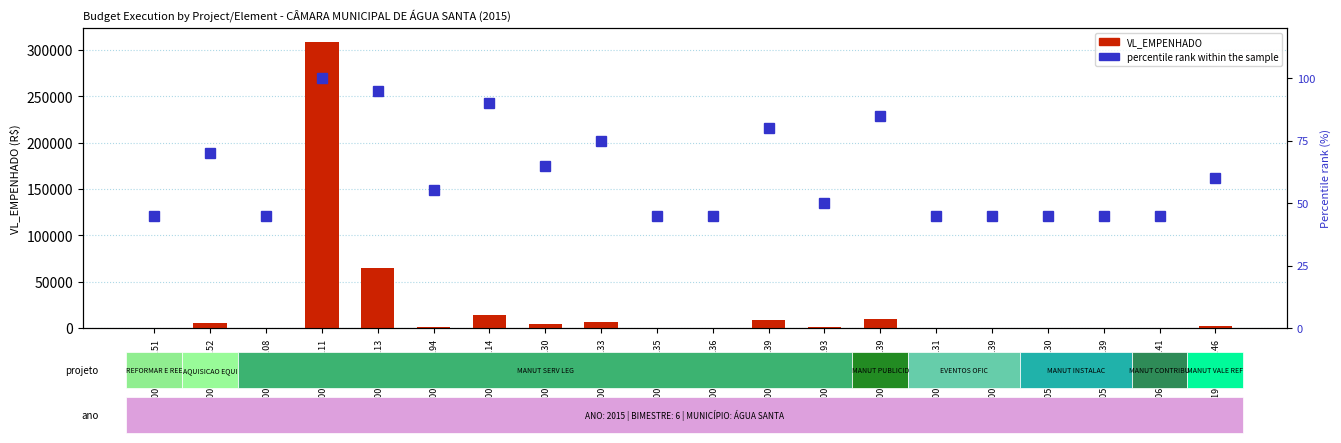

Which series changed the most between 2001_3.3.90.30 and 2001_3.3.90.36?

VL_EMPENHADO